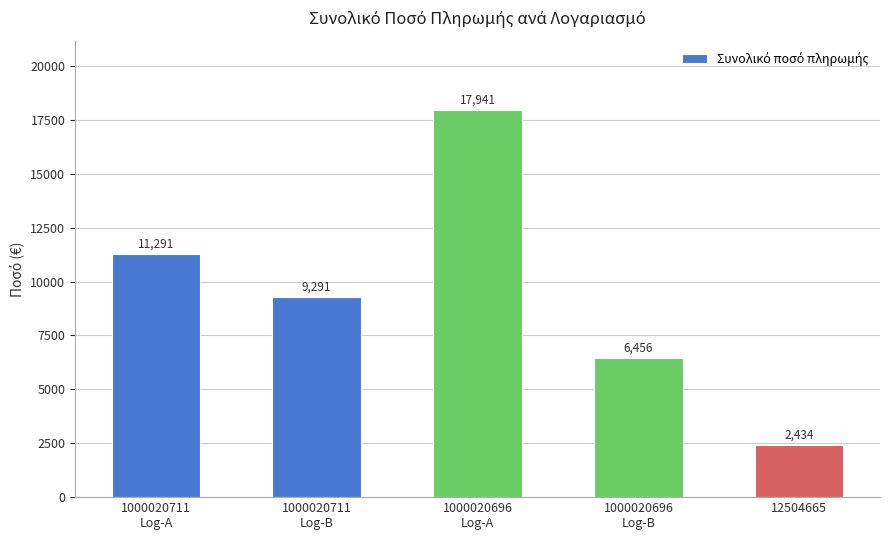

What is the sum of all values?

47412.8